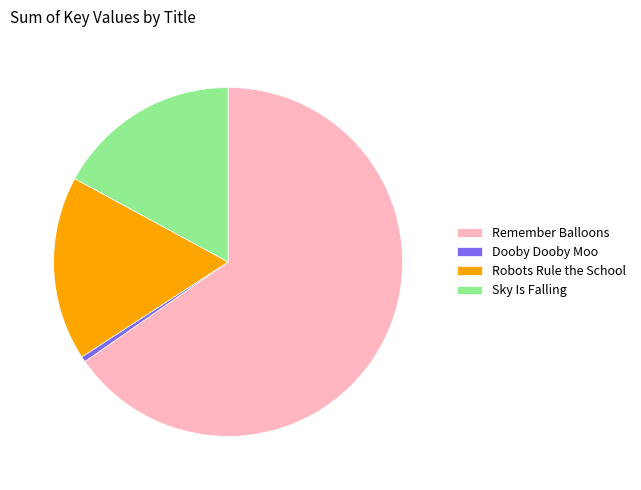

How many segments does this pie chart have?

4